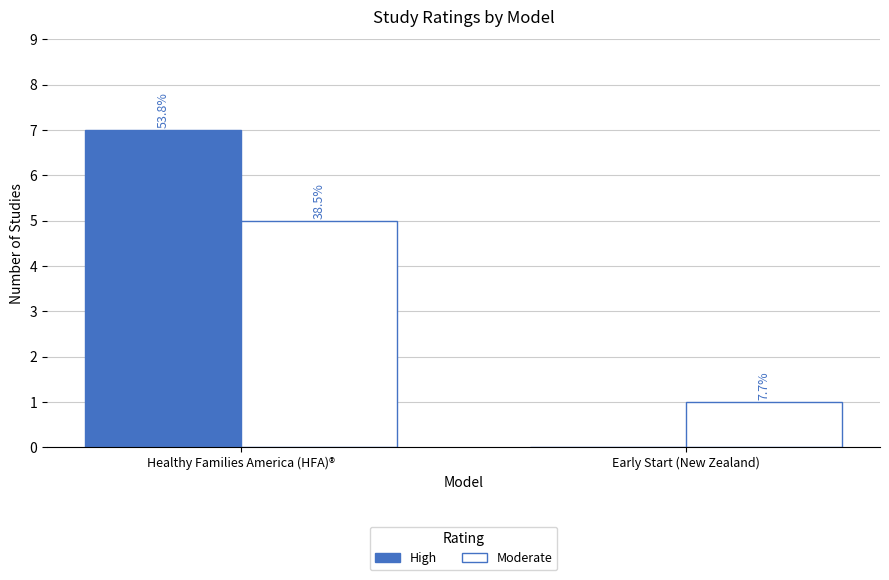

What is the difference between the High values at Early Start (New Zealand) and Healthy Families America (HFA)®?

7